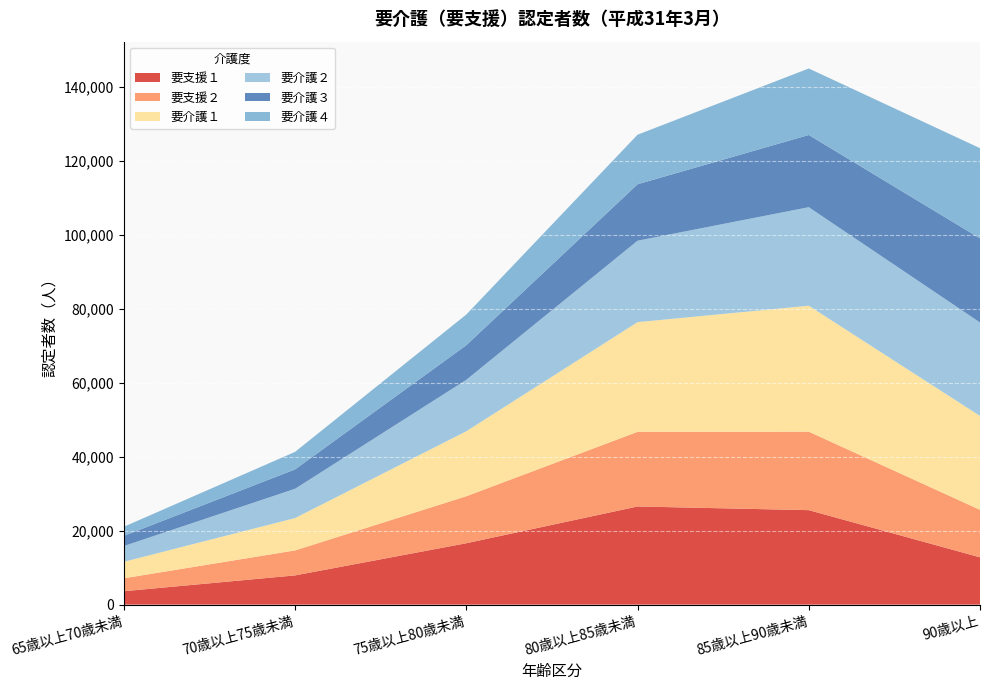

Reading left to right, transcribe all the data shown in this chart.

要支援１: 3627	7912	16612	26557	25567	12799
要支援２: 3502	6761	12714	20196	21233	12857
要介護１: 4468	8751	17589	29686	34084	25409
要介護２: 4265	7928	13915	22032	26661	25287
要介護３: 2739	5250	9373	15279	19549	22762
要介護４: 2475	4735	8300	13409	17989	24402